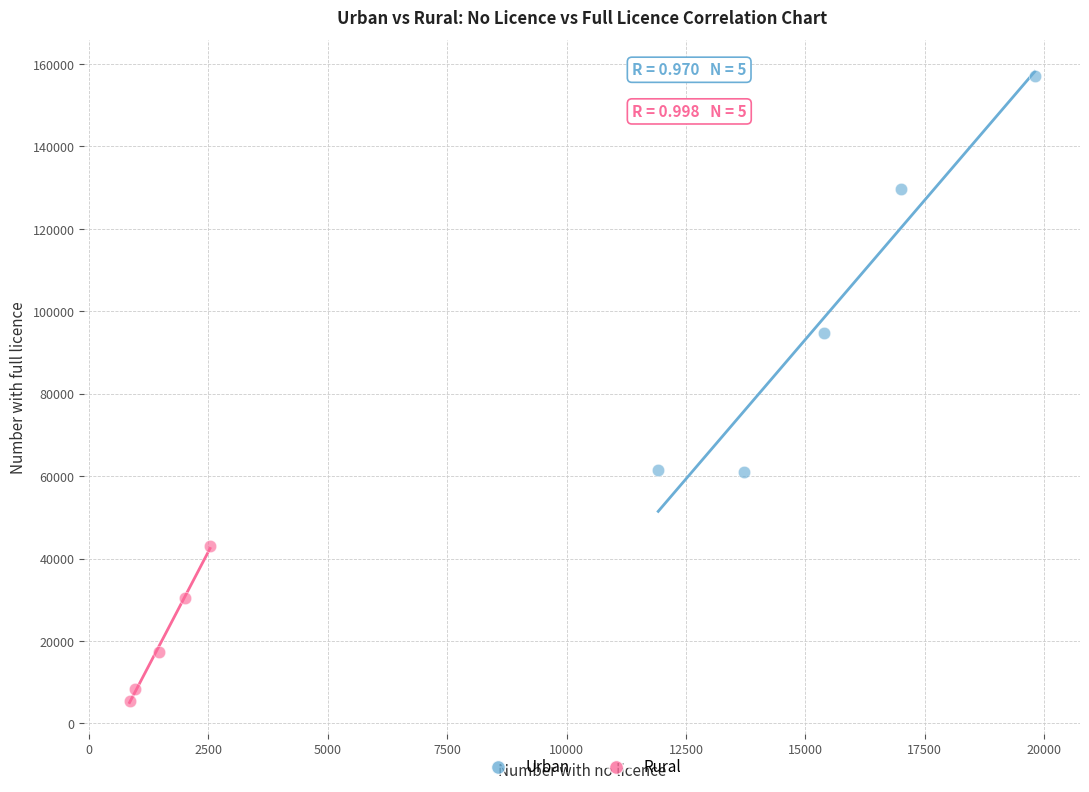

What are all the series names shown in the legend?

Urban, Rural